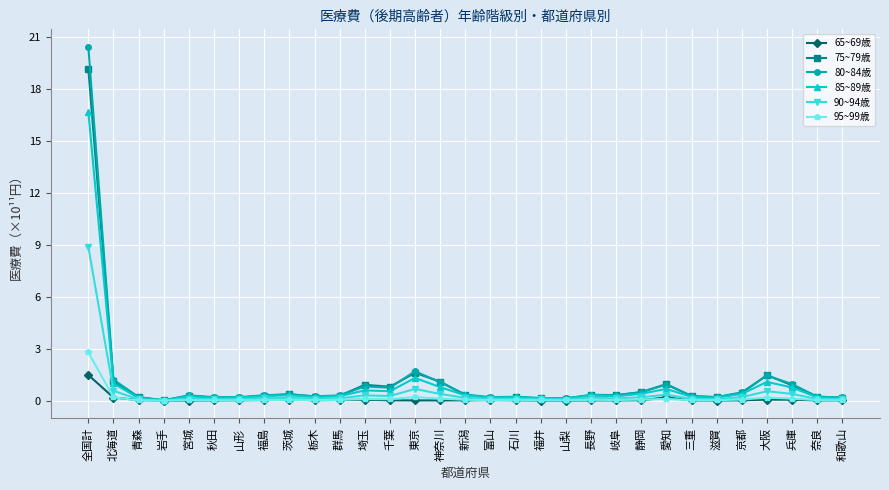

What is the sum of the 80~84歳 values at 山梨 and 福井?

0.3